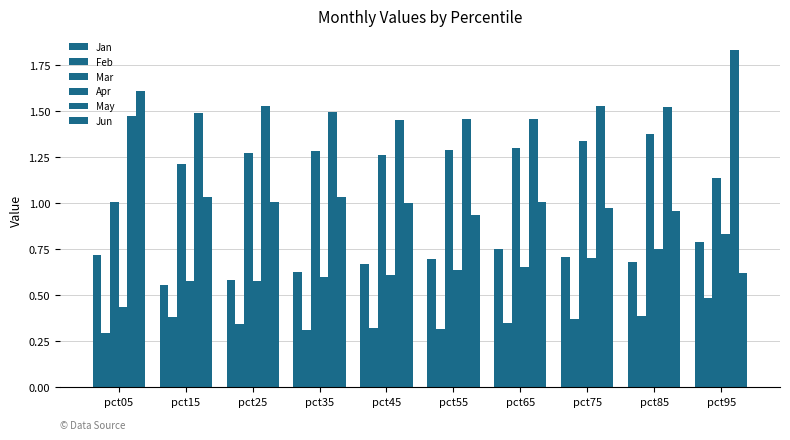

What is the average value of the Feb series?

0.4